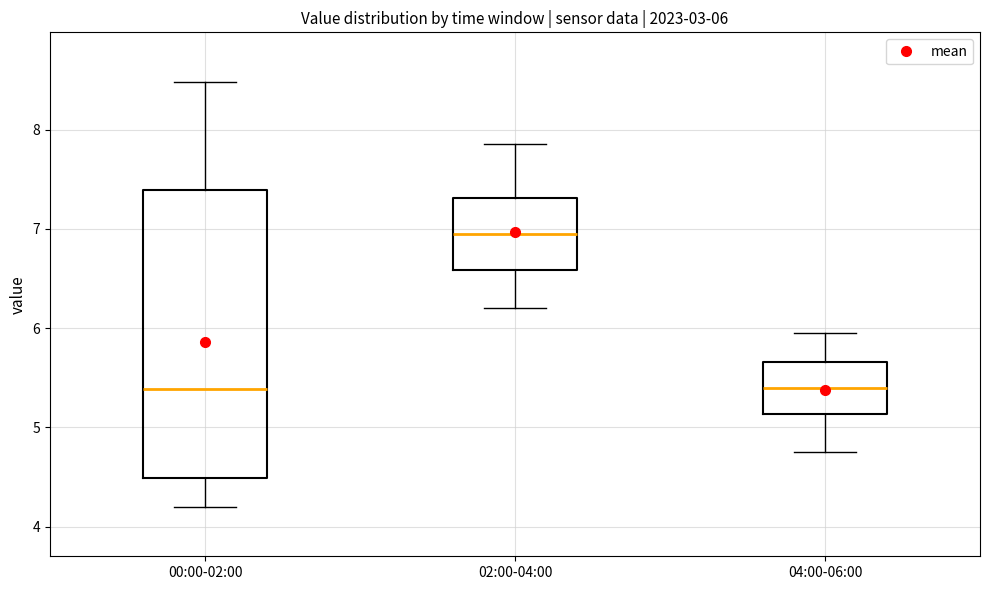

Which box is the tallest, from its lower edge to its upper edge?

00:00-02:00